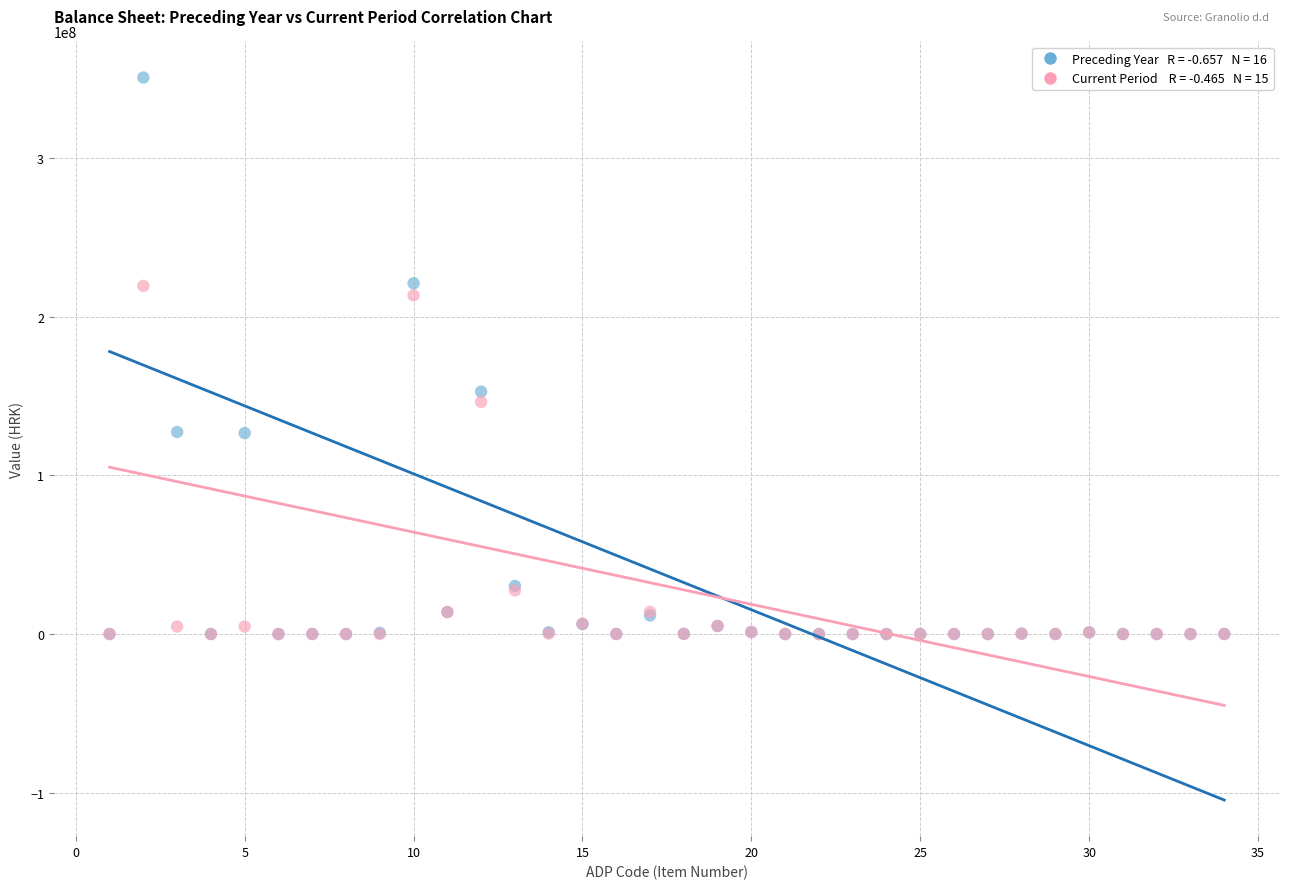

Across all series, what Y value is closest to 175297905?

152690506